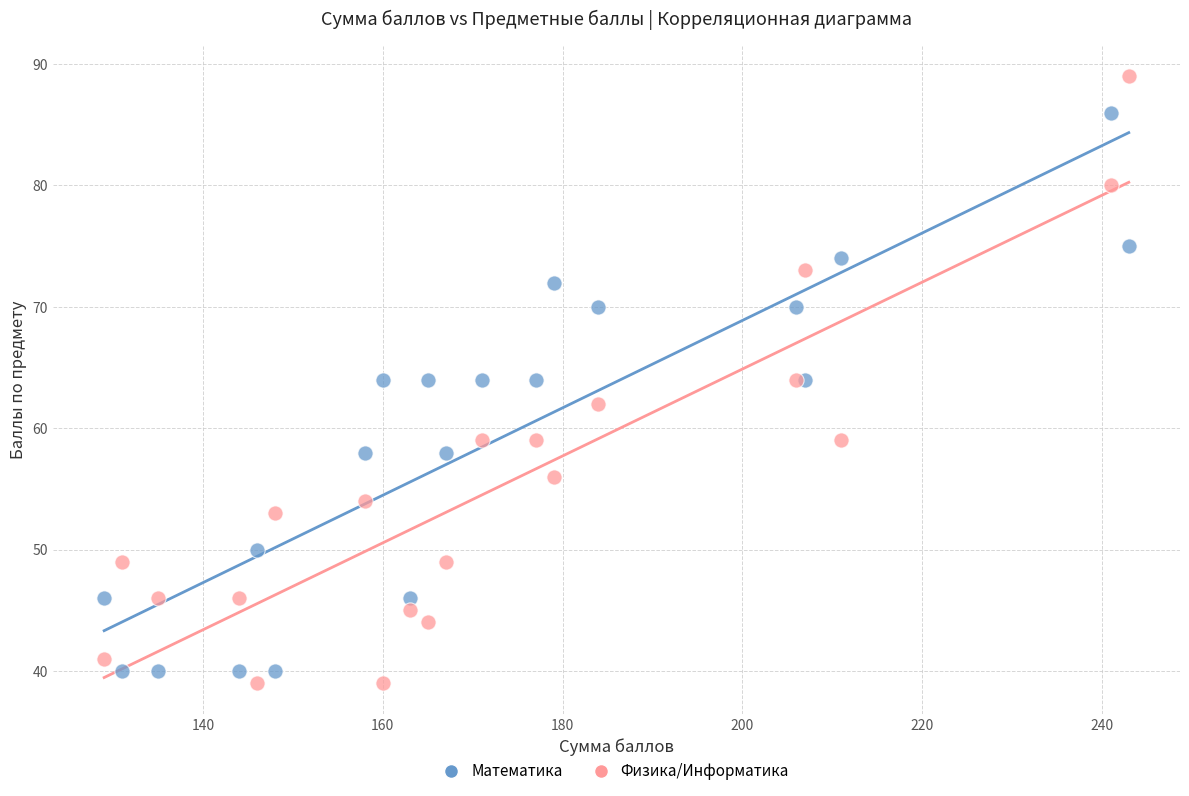

What are all the series names shown in the legend?

Математика, Физика/Информатика